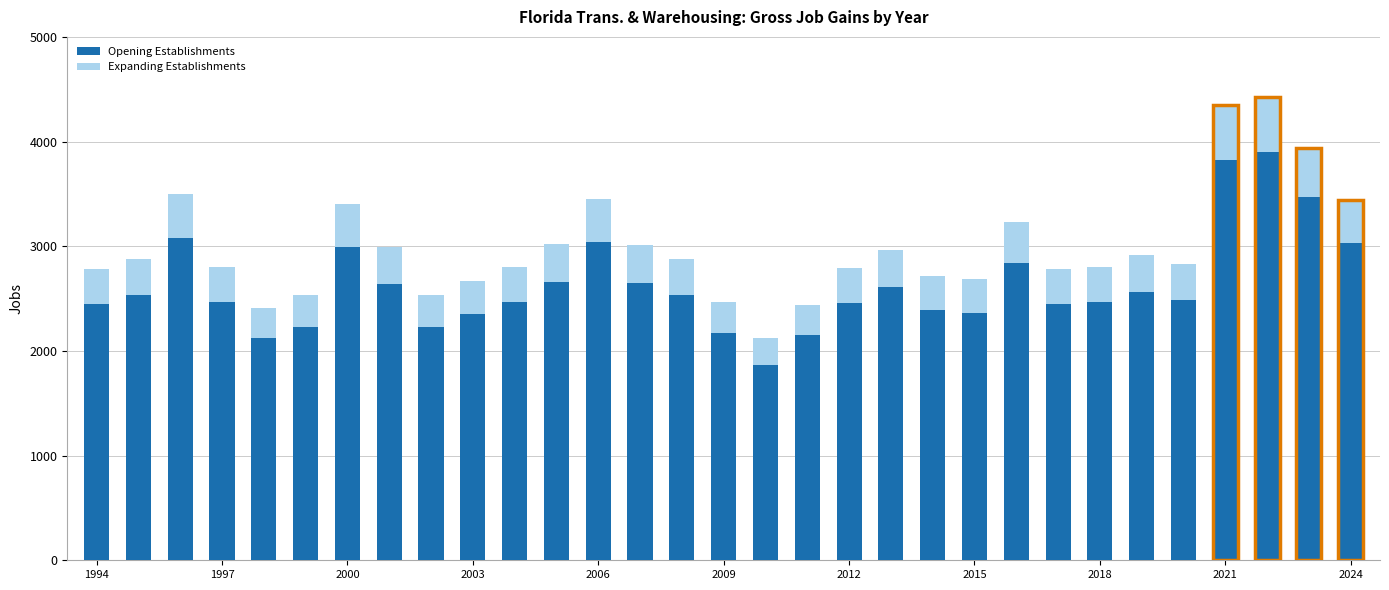

Is it true that Opening Establishments equals 2391.8 at 20?

True